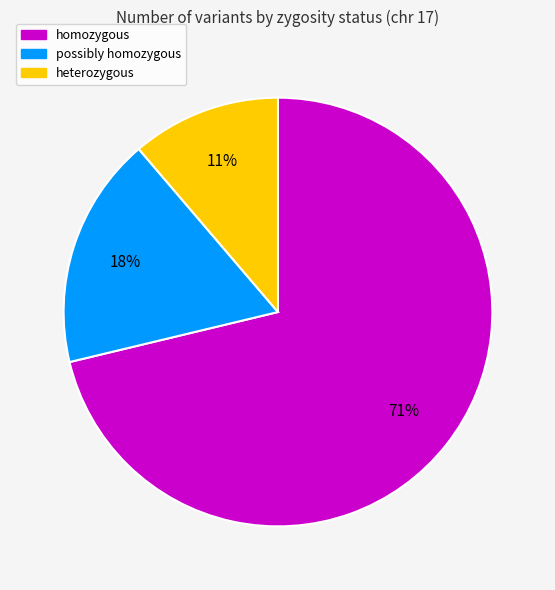

To the nearest percent, what is the difference between the largest and smallest slice percentages?

60%